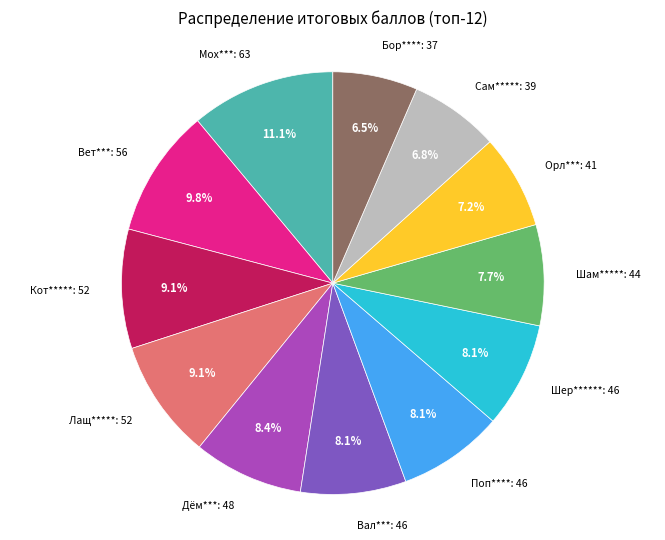

What percentage is NOT represented by Орл***: 41?

92.8%